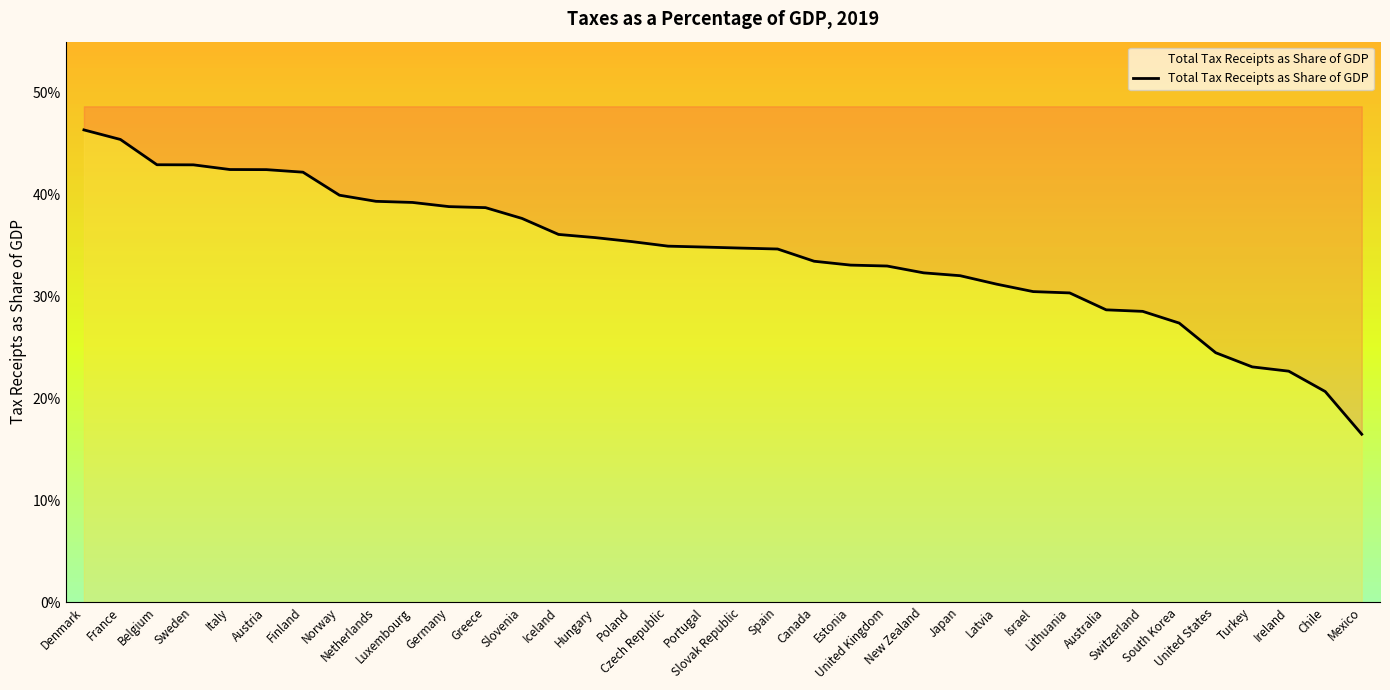

The chart shows a value of 0.5 at France. True or false?

True